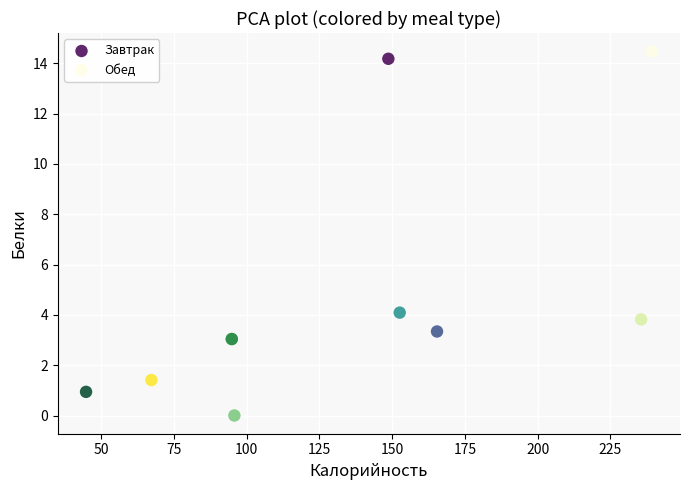

Which series has the widest spread of Y values?

Обед